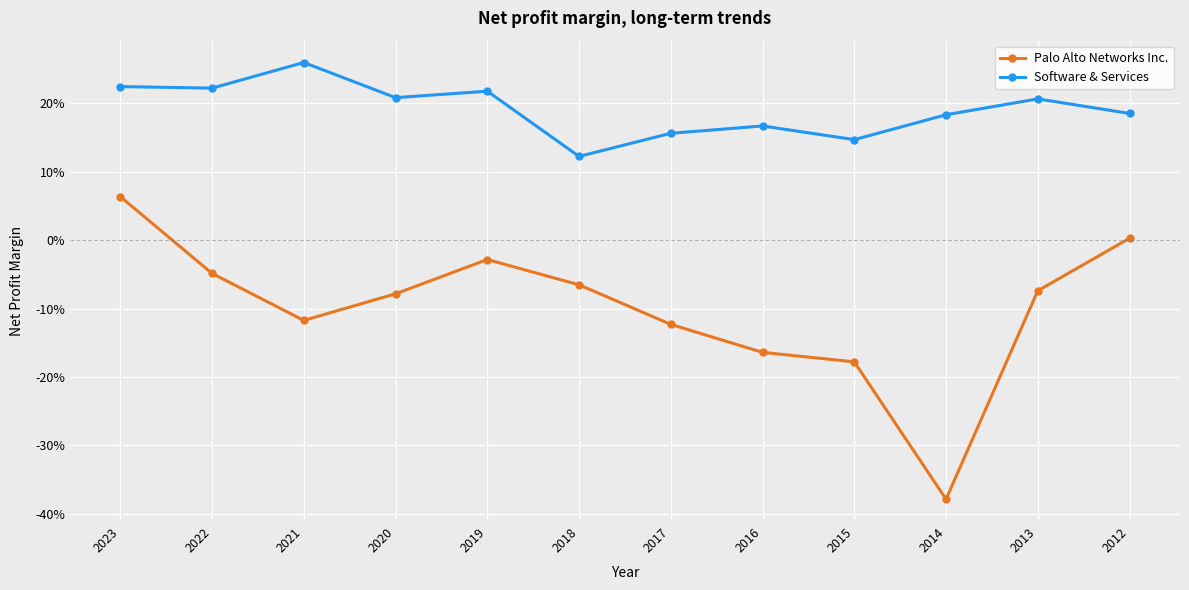

Reading left to right, transcribe all the data shown in this chart.

Palo Alto Networks Inc.: 2023=0.1	2022=-0.0	2021=-0.1	2020=-0.1	2019=-0.0	2018=-0.1	2017=-0.1	2016=-0.2	2015=-0.2	2014=-0.4	2013=-0.1	2012=0.0
Software & Services: 2023=0.2	2022=0.2	2021=0.3	2020=0.2	2019=0.2	2018=0.1	2017=0.2	2016=0.2	2015=0.1	2014=0.2	2013=0.2	2012=0.2